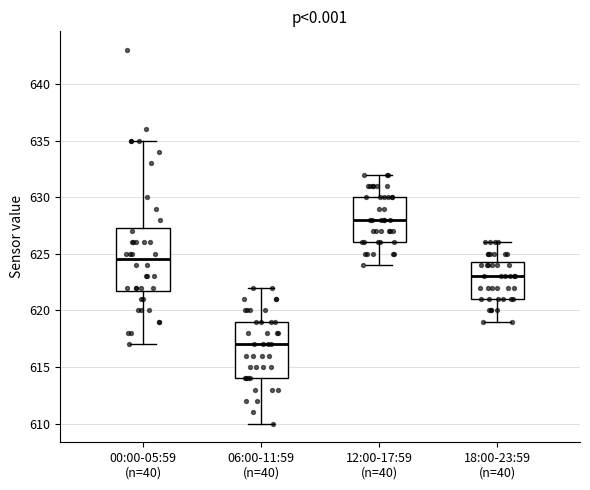

Which box has the lowest median line?

06:00-11:59 (n=40)